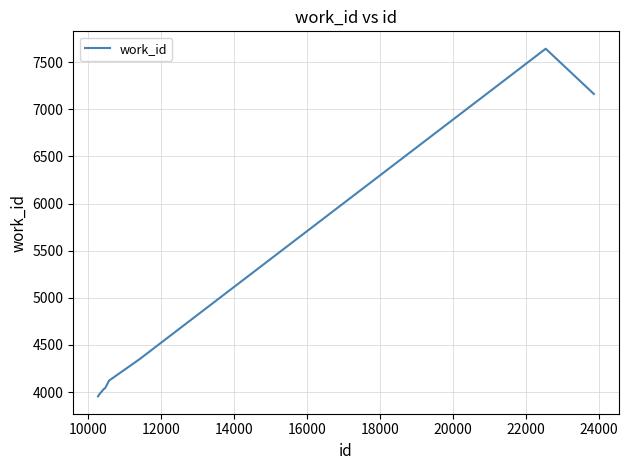

What is the minimum value shown in the chart?

3954